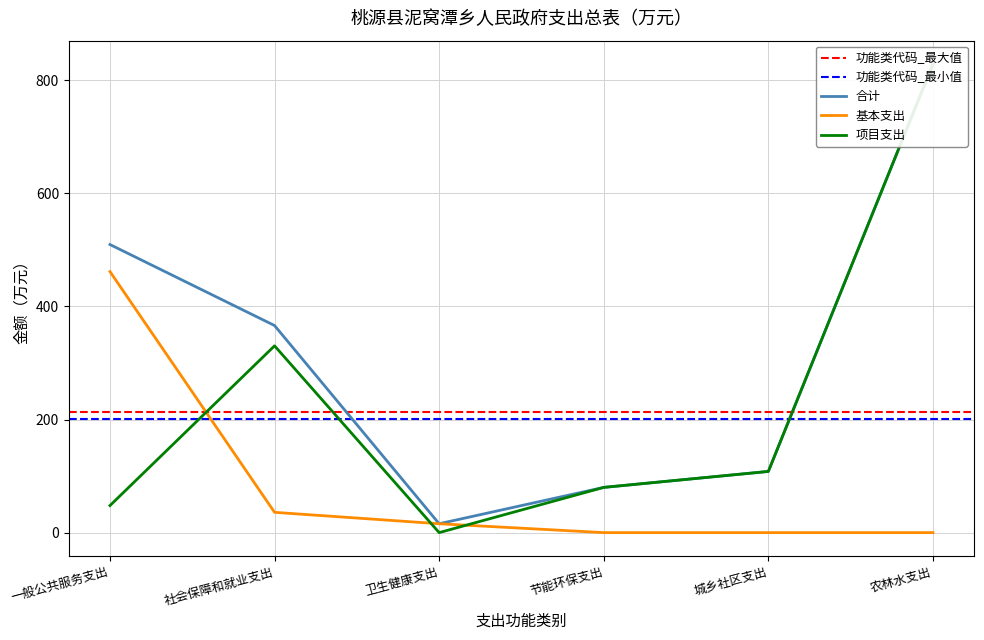

What is the value of the 项目支出 point at the 4th from the left?

80.0